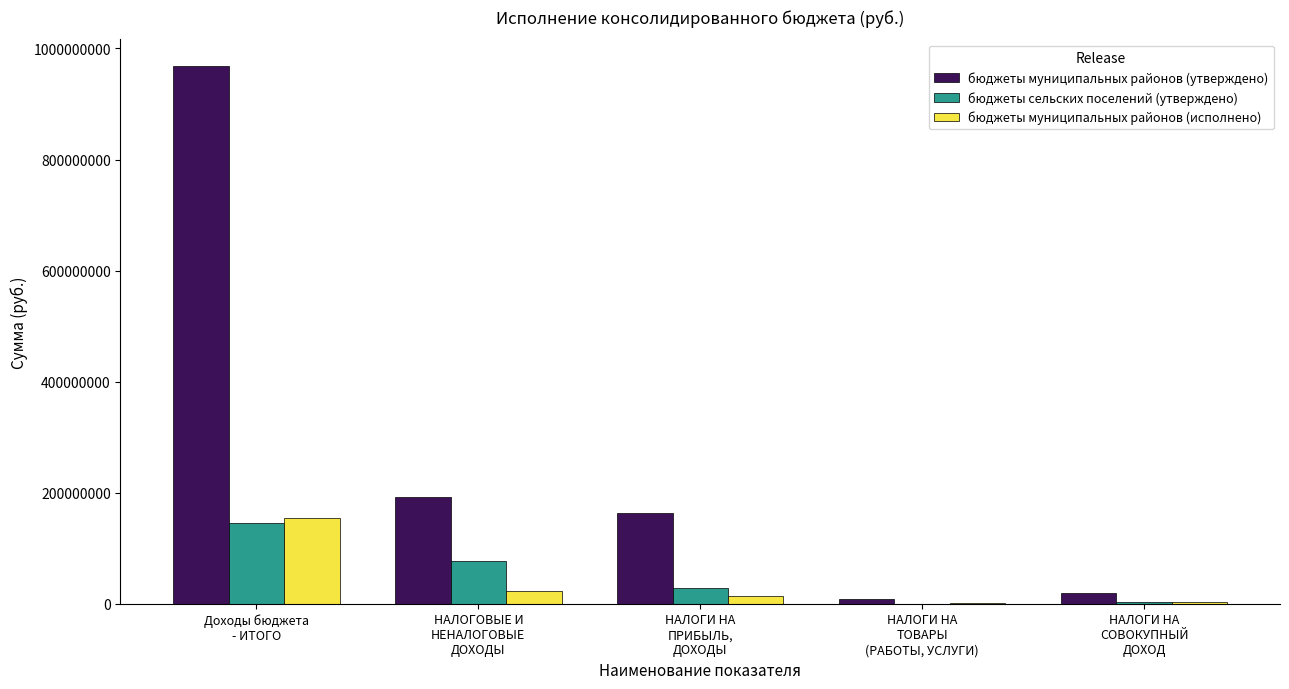

What is the maximum value for бюджеты муниципальных районов (исполнено)?

154406861.0